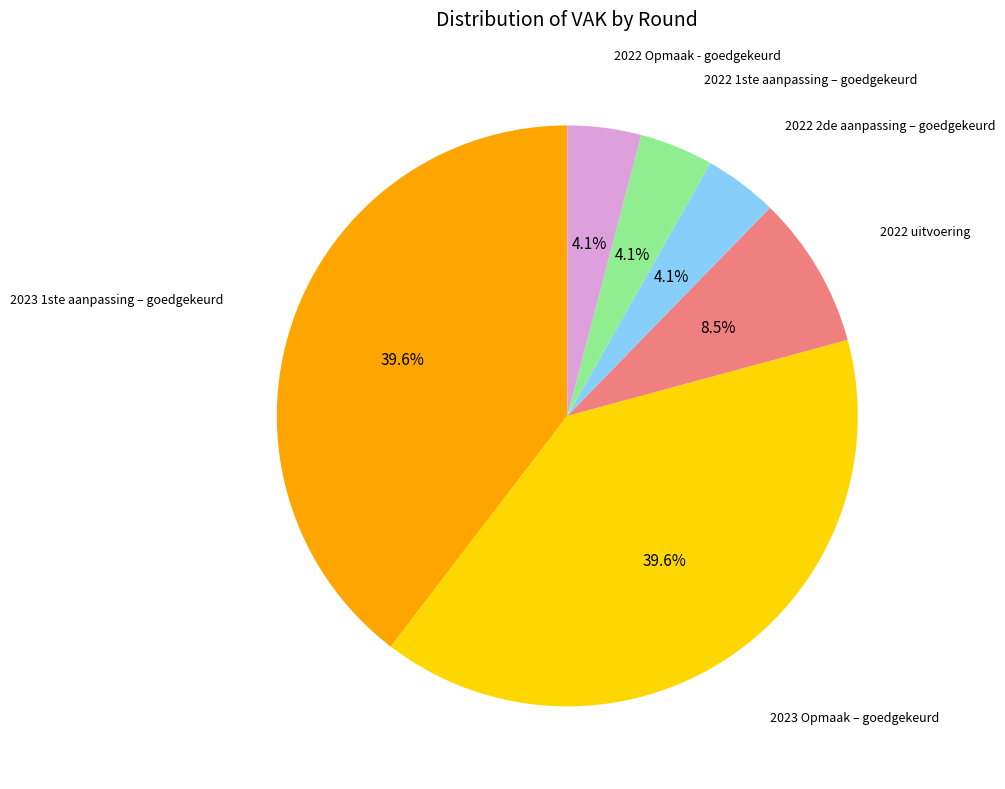

Is there a majority slice in this chart?

No